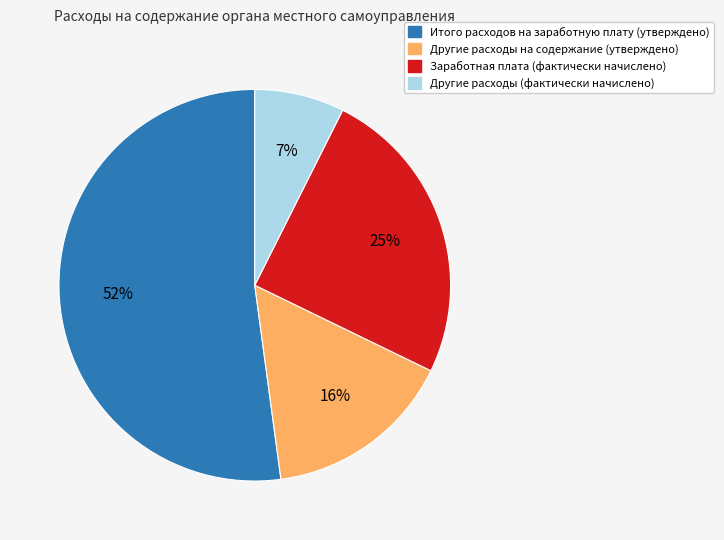

How many segments does this pie chart have?

4